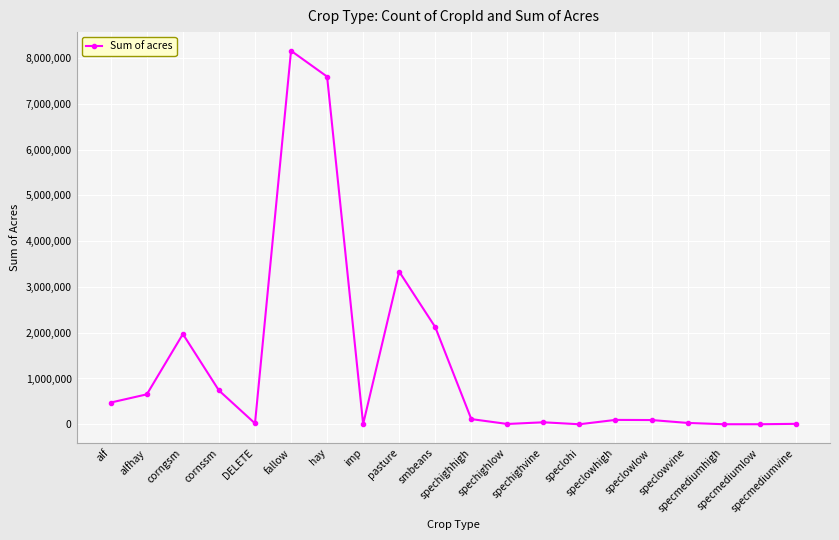

What is the maximum value shown in the chart?

8158044.1